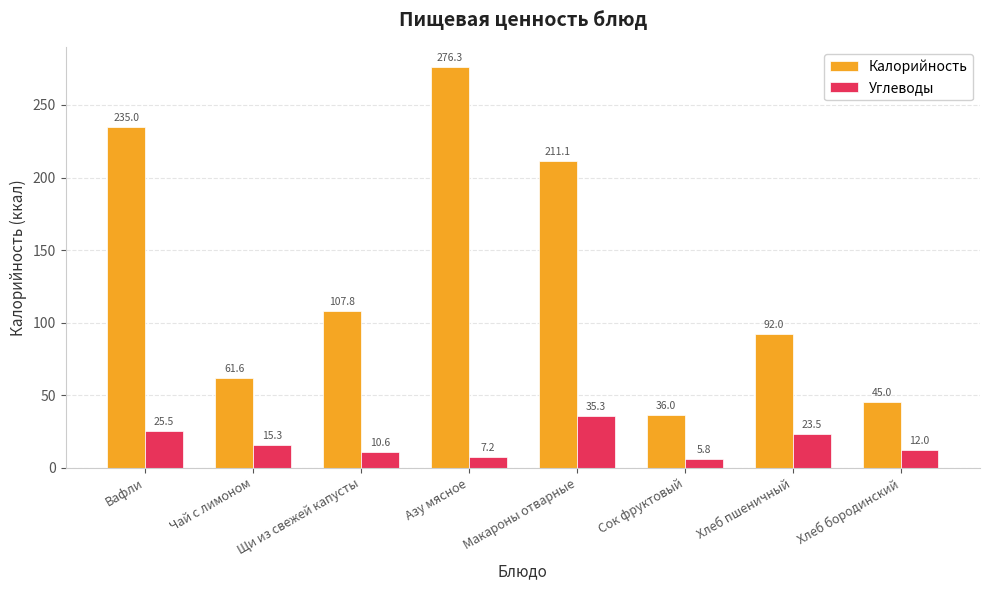

What is the difference between the Калорийность values at Щи из свежей капусты and Вафли?

127.2